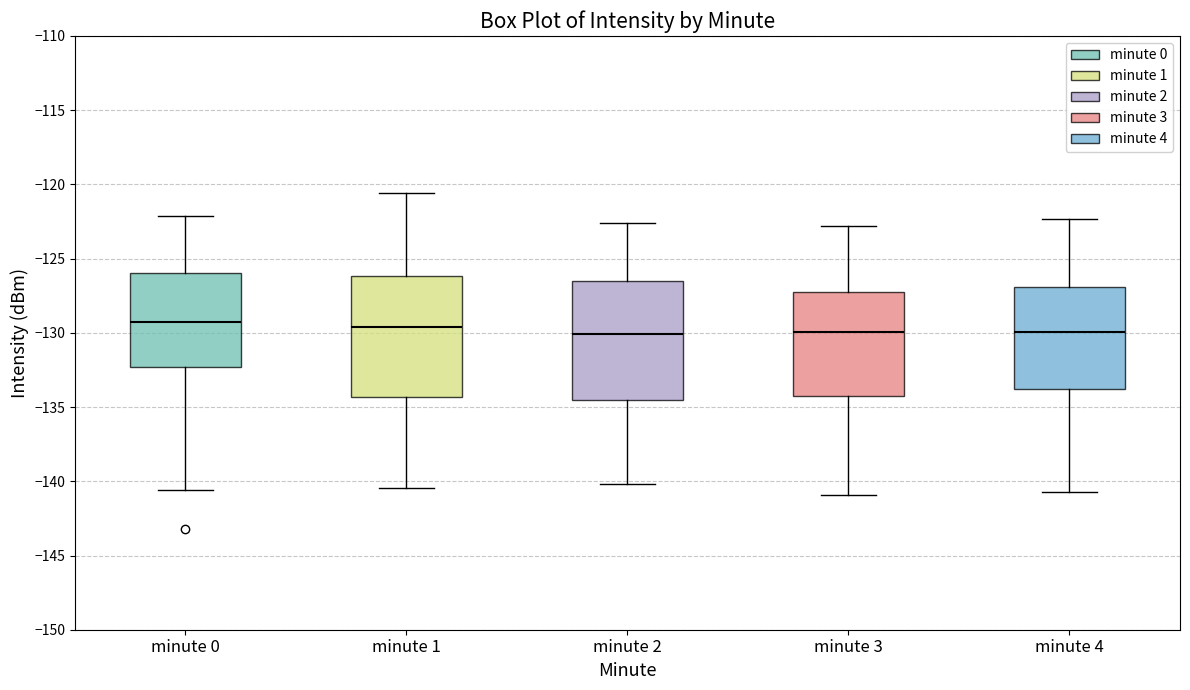

Where does the median line of the box for minute 4 sit on the y-axis? The values are not printed on the chart, so give them approximately, as read against the axis.

-130.0